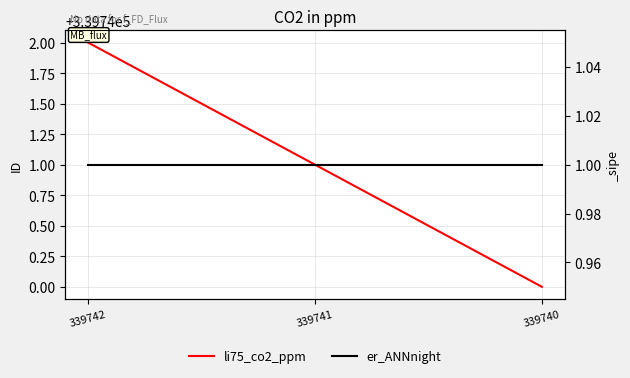

What is the approximate value of er_ANNnight at 339741?

1